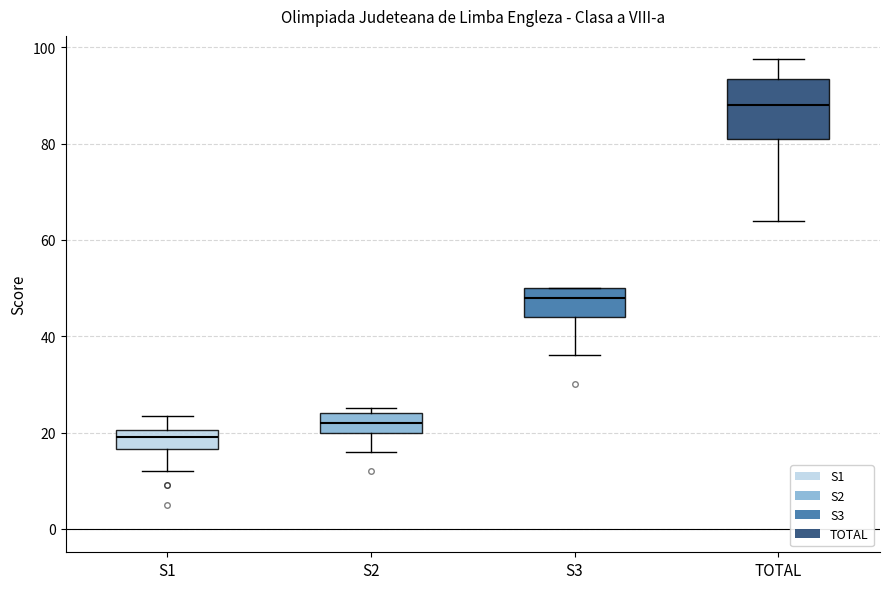

Where does the upper whisker of the box for S1 end on the y-axis? The values are not printed on the chart, so give them approximately, as read against the axis.

24